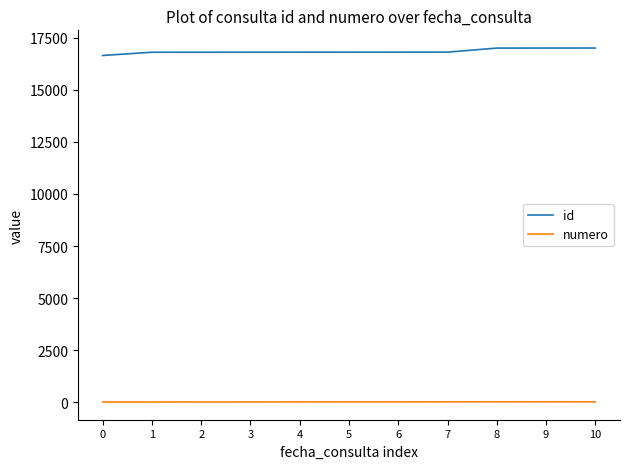

The value of id at 5 is 16817. True or false?

True